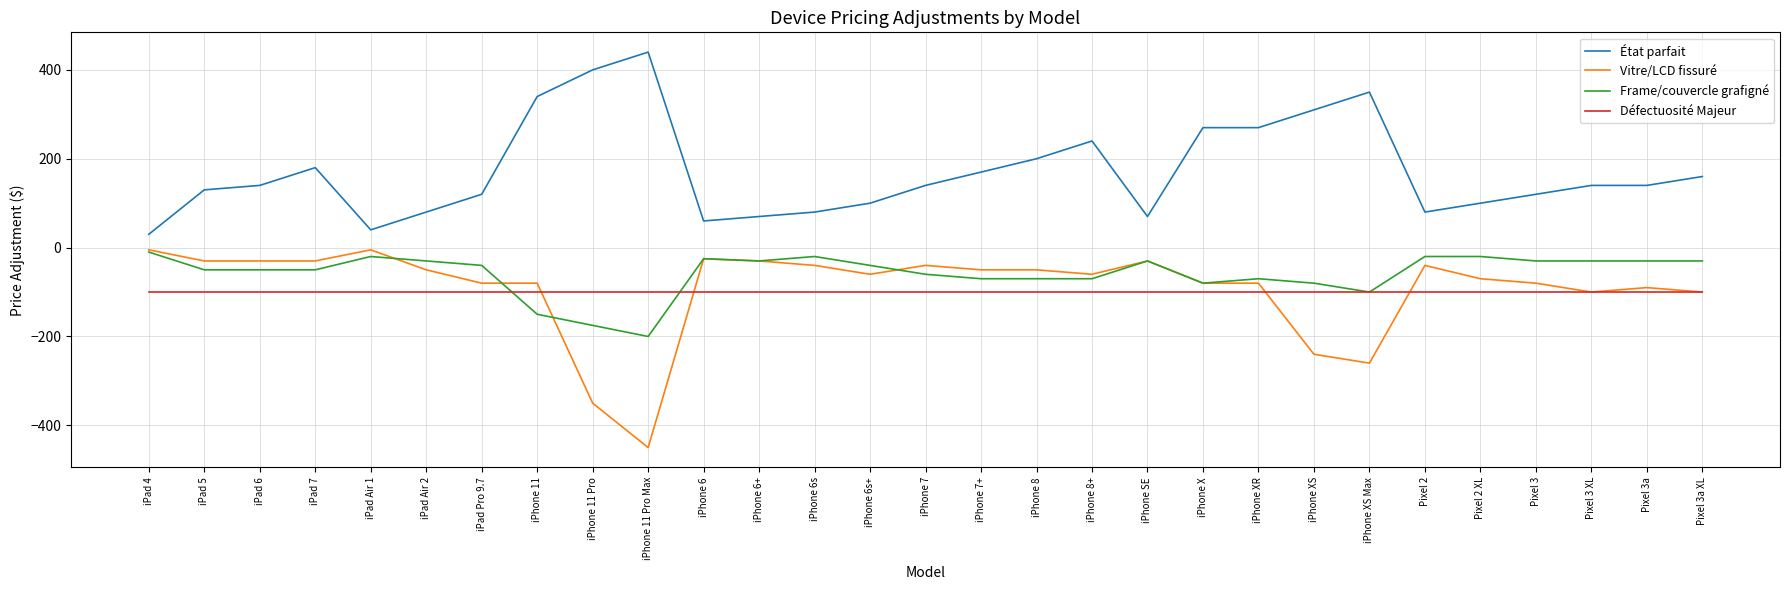

Rank the series at iPhone 11 Pro from highest to lowest value.

État parfait, Défectuosité Majeur, Frame/couvercle grafigné, Vitre/LCD fissuré